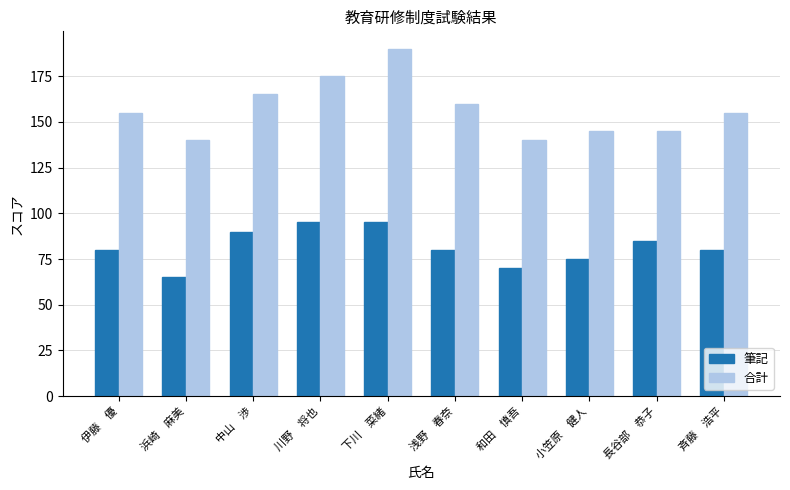

True or false: 合計 has a value of 243 at 伊藤　優.

False